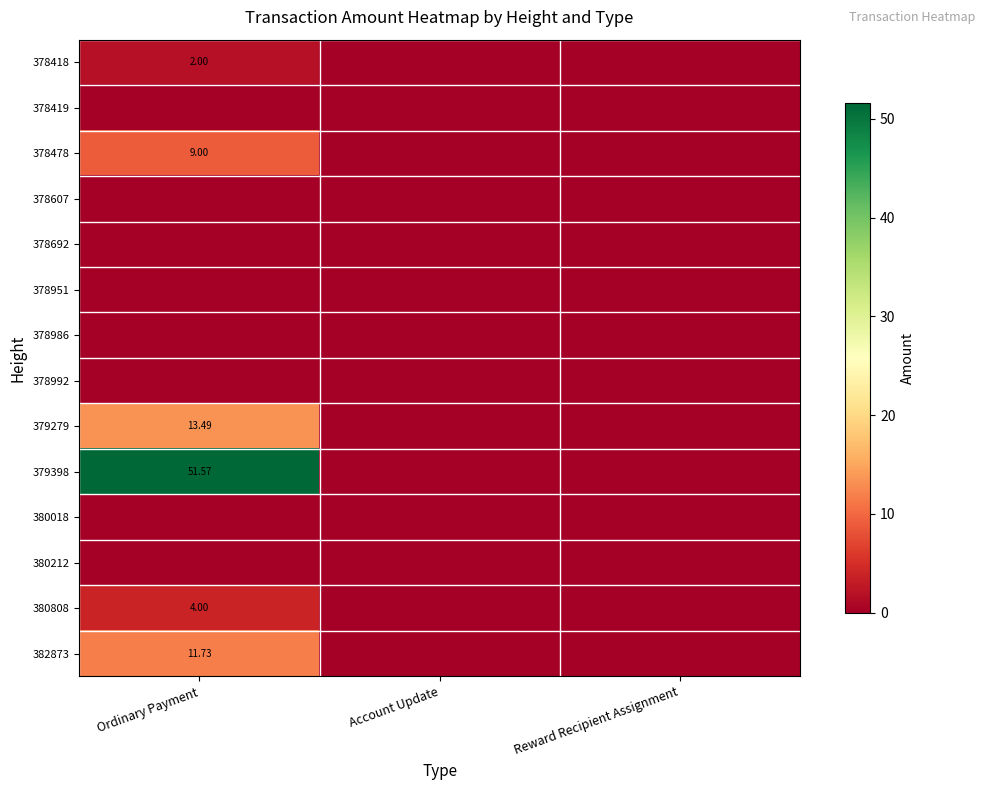

How many data points in 380808 are above 0?

1